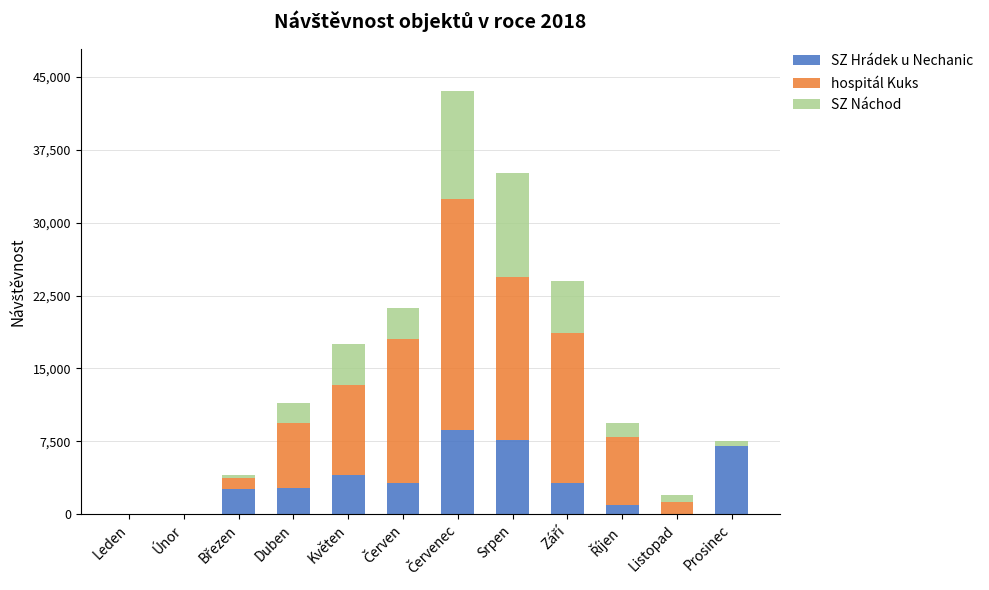

What is the total value across all series at Srpen?

35162